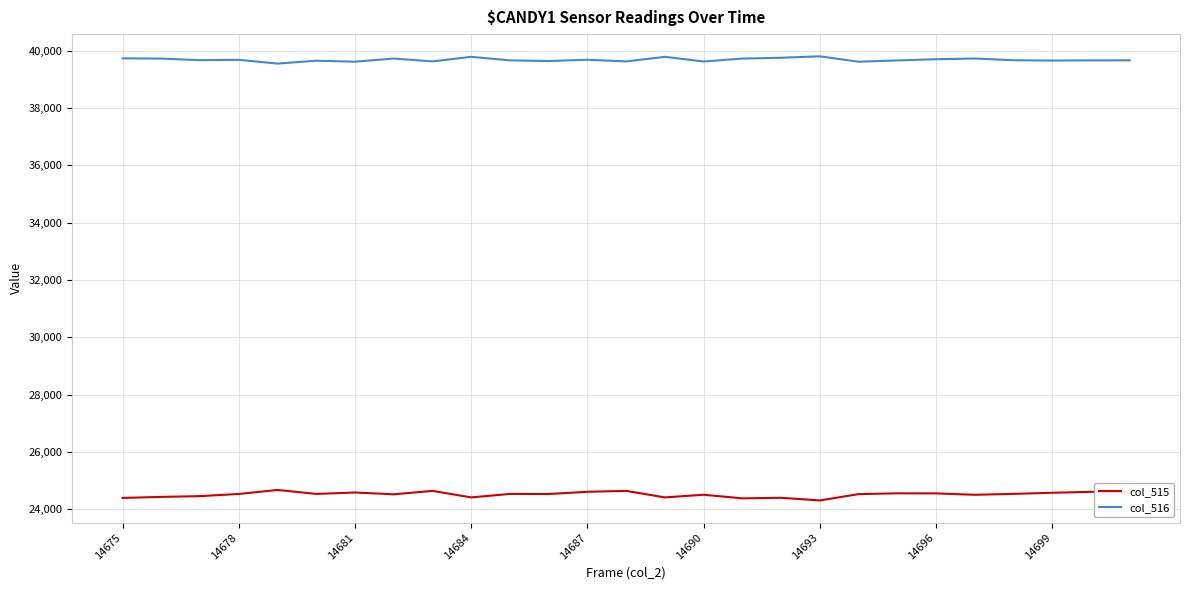

Which series has the largest total across all categories?

col_516